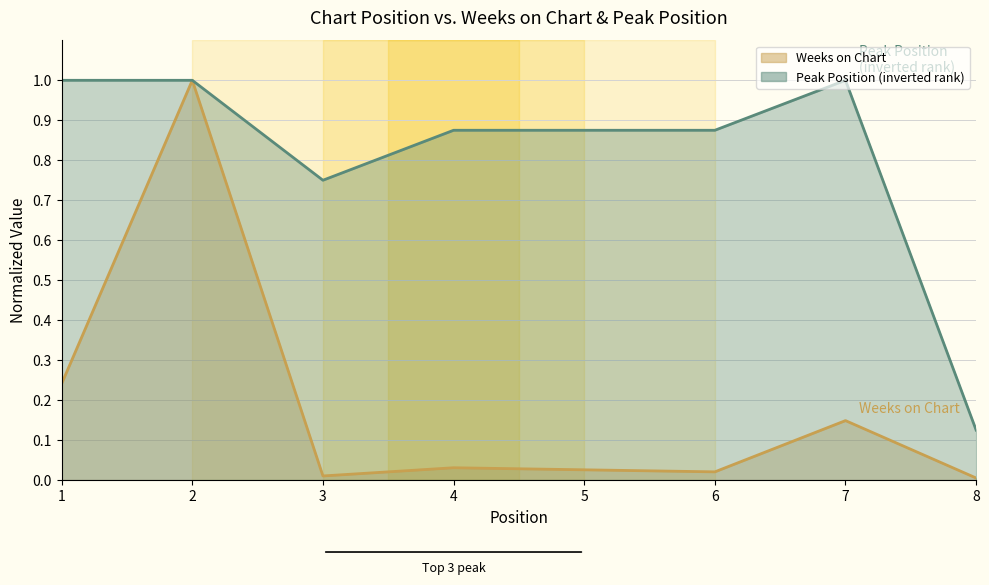

How many Peak Position values are between 0 and 1?

8